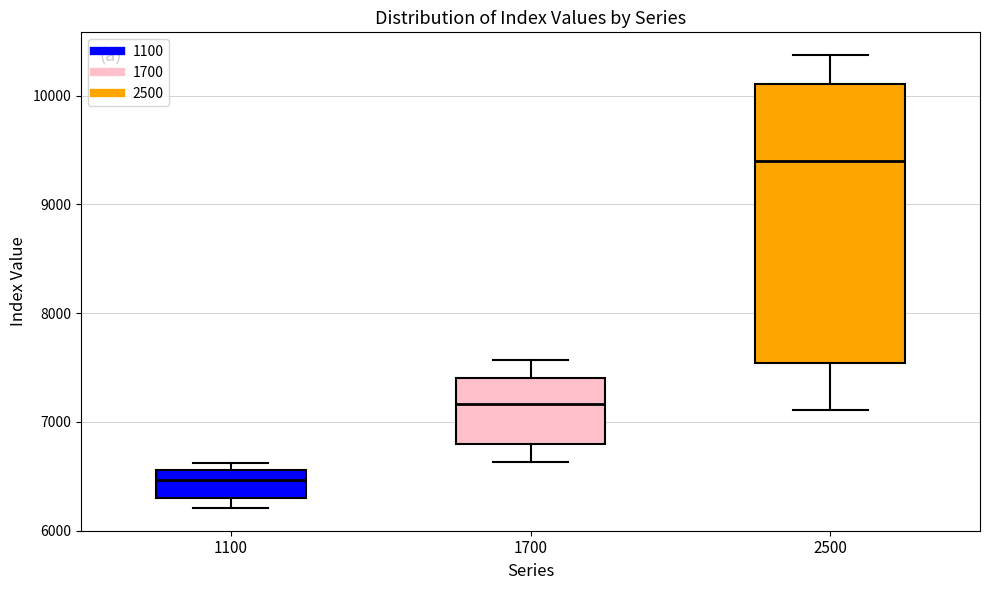

Where does the upper whisker of the box at x = 2500 end on the y-axis? The values are not printed on the chart, so give them approximately, as read against the axis.

10400